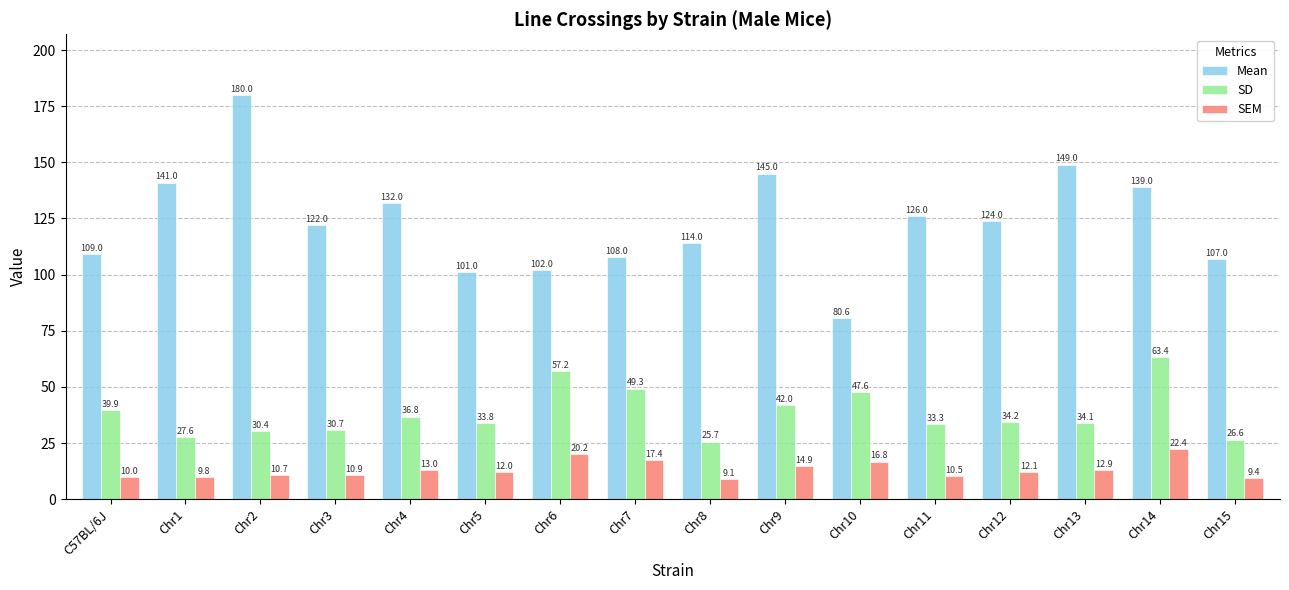

At Chr10, list the series in order from largest to smallest.

Mean, SD, SEM